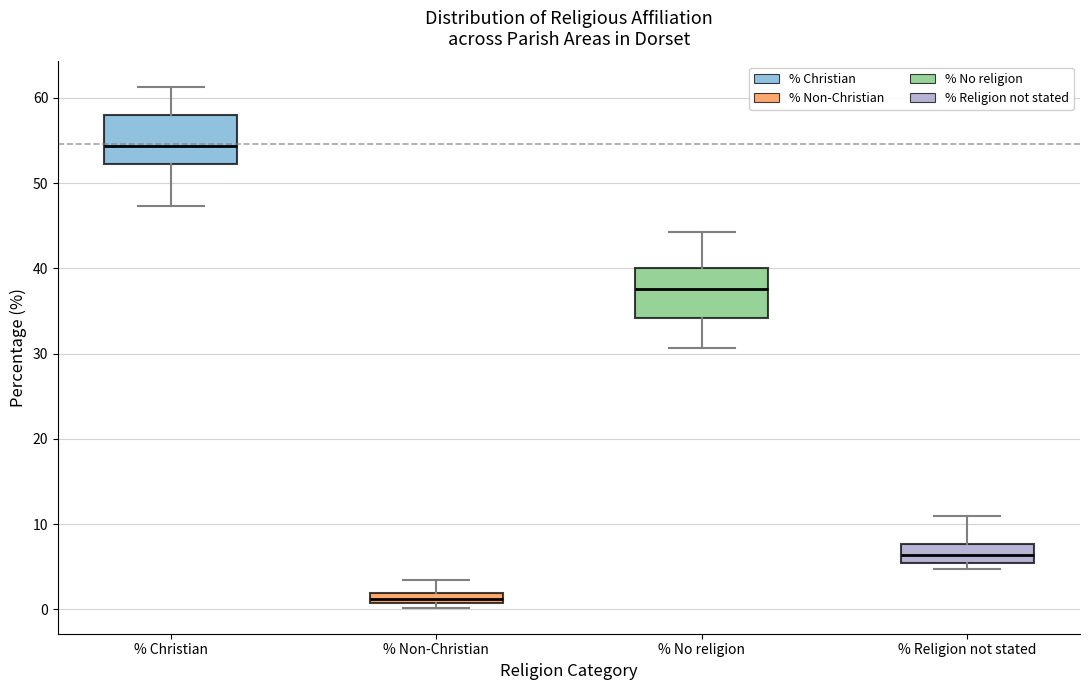

Which box has the highest median line?

% Christian